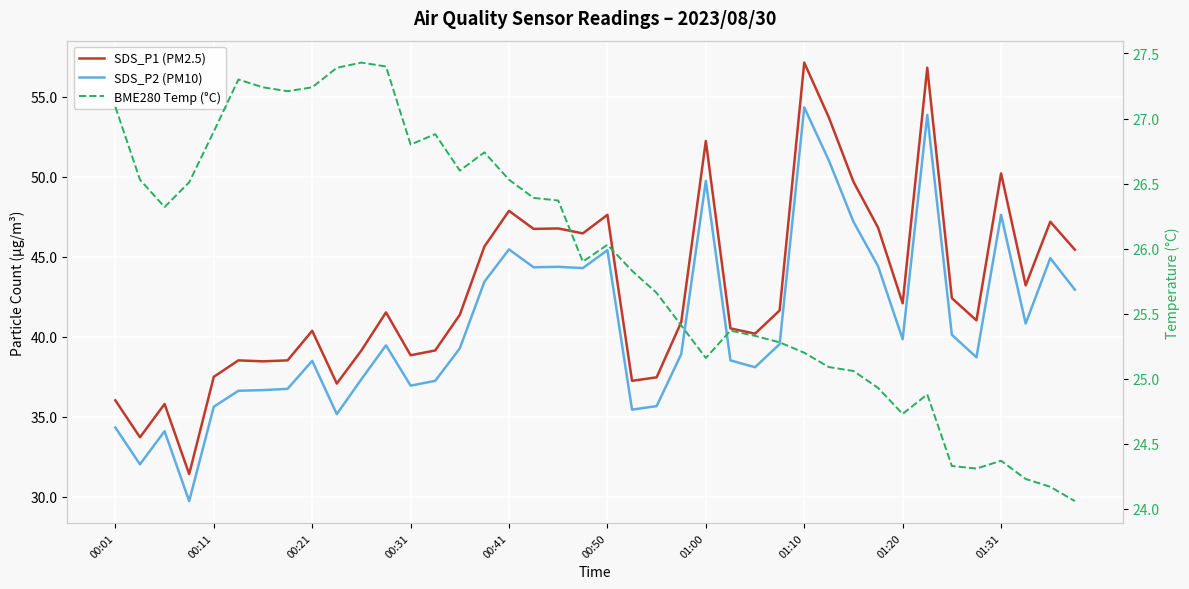

Reading left to right, extract all data points from this chart.

SDS_P1 (PM2.5): 36.0	33.7	35.8	31.4	37.5	38.5	38.5	38.5	40.4	37.1	39.1	41.5	38.9	39.1	41.4	45.6	47.9	46.8	46.8	46.5	47.6	37.2	37.5	40.9	52.2	40.5	40.2	41.6	57.1	53.7	49.7	46.8	42.1	56.8	42.4	41.0	50.2	43.2	47.2	45.5
SDS_P2 (PM10): 34.3	32.0	34.1	29.7	35.6	36.6	36.7	36.8	38.5	35.2	37.4	39.5	37.0	37.2	39.3	43.5	45.5	44.4	44.4	44.3	45.4	35.5	35.7	38.9	49.8	38.5	38.1	39.5	54.4	51.0	47.2	44.4	39.9	53.9	40.1	38.7	47.6	40.8	44.9	43.0
BME280 Temp (°C): 27.1	26.5	26.3	26.5	26.9	27.3	27.2	27.2	27.2	27.4	27.4	27.4	26.8	26.9	26.6	26.7	26.5	26.4	26.4	25.9	26.0	25.8	25.7	25.4	25.2	25.4	25.3	25.3	25.2	25.1	25.1	24.9	24.7	24.9	24.3	24.3	24.4	24.2	24.2	24.1